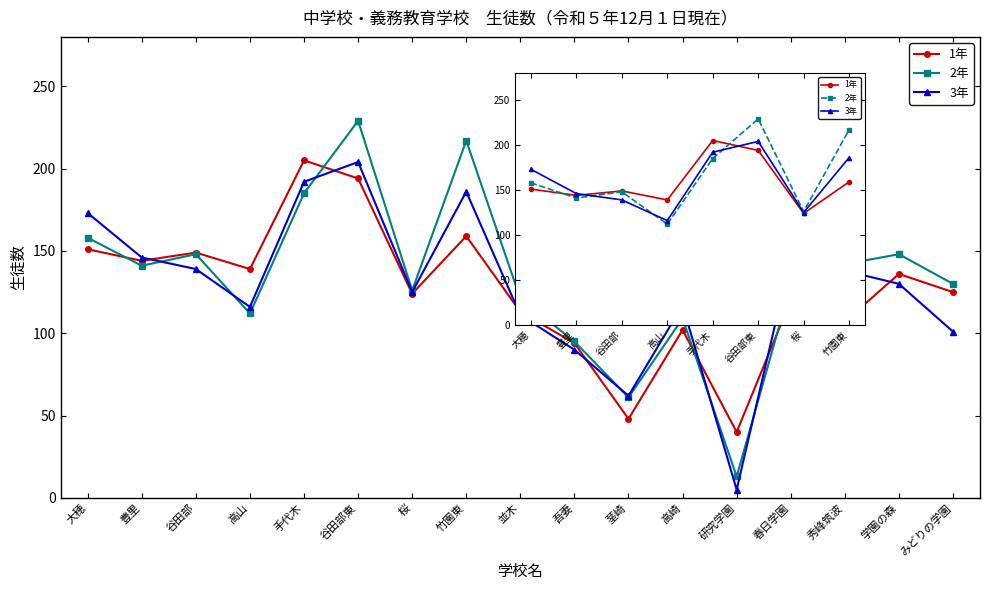

Which series has the largest total across all categories?

2年